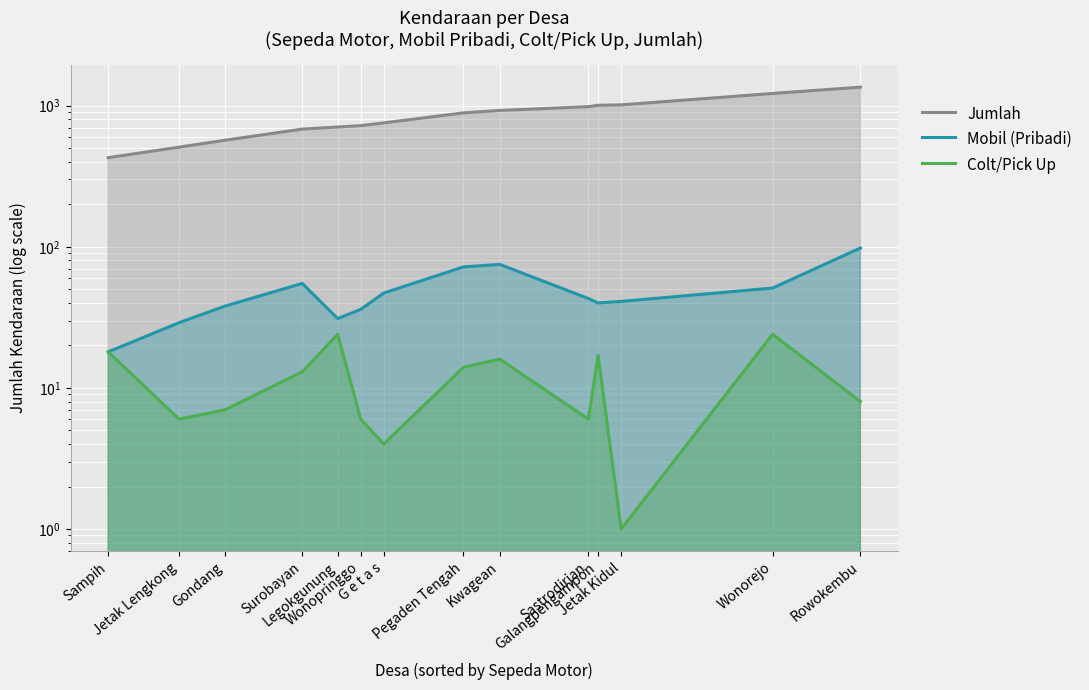

What is the difference between the maximum and minimum values in the Colt/Pick Up series?

23